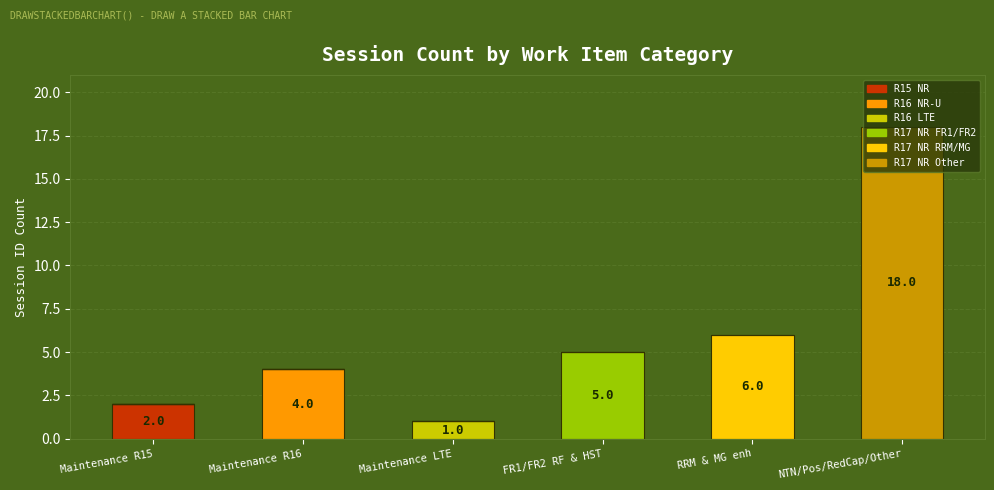

At which category is the sum across all series the highest?

NTN/Pos/RedCap/Other